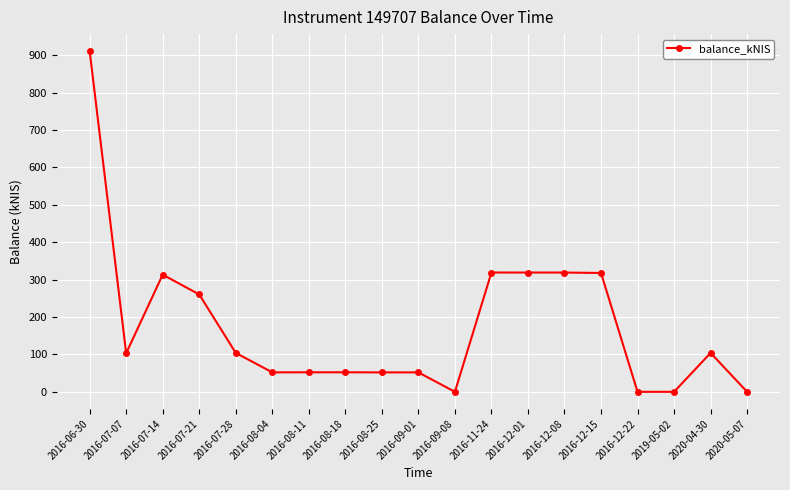

What is the difference between the maximum and minimum values?

910.6